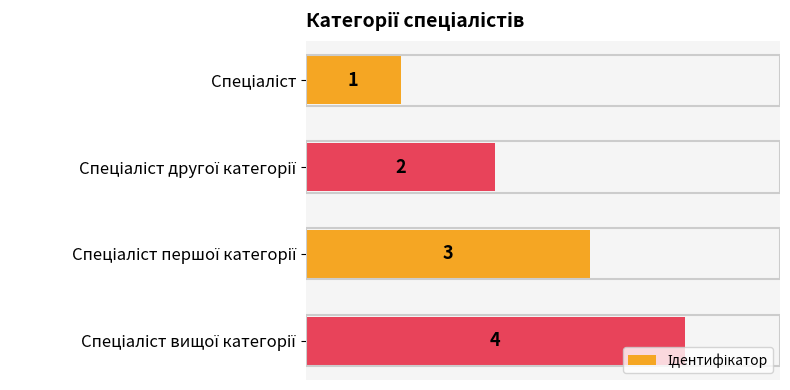

What is the difference between the second highest and second lowest values?

1